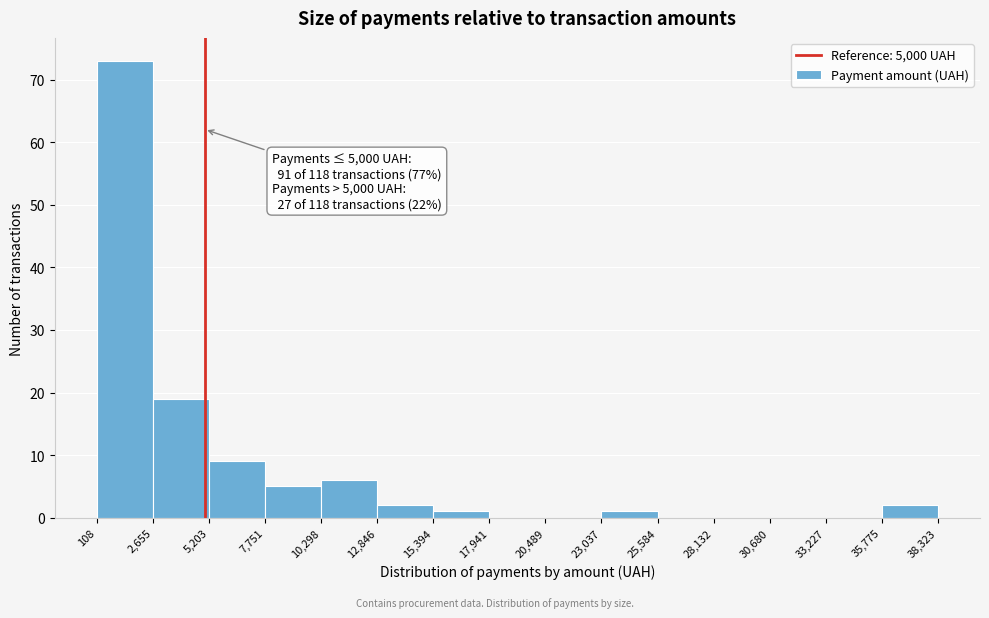

Which range on the x-axis has the tallest bar?

108 to 2,655